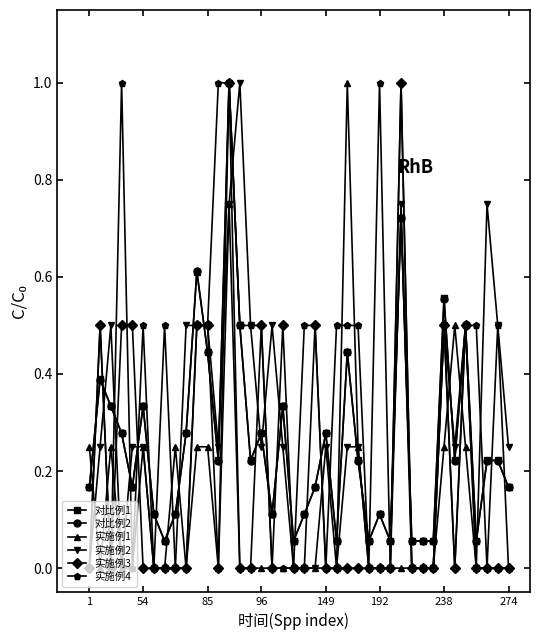

Which series has the largest total across all categories?

实施例4